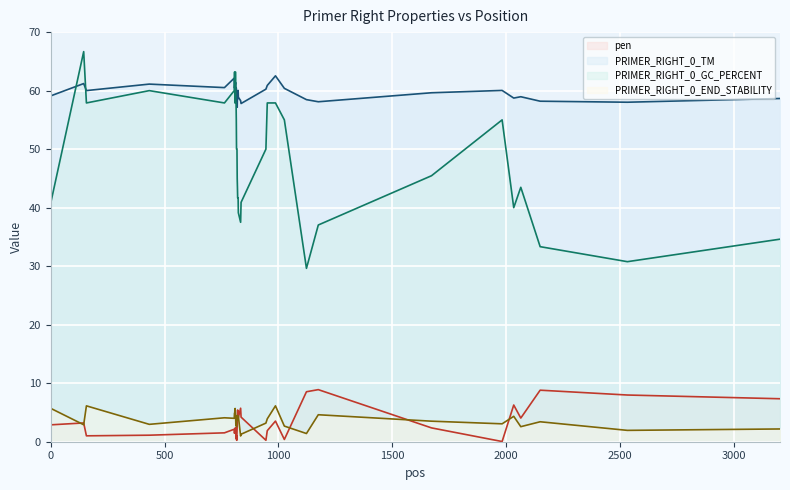

What is the greatest value displayed?

66.7